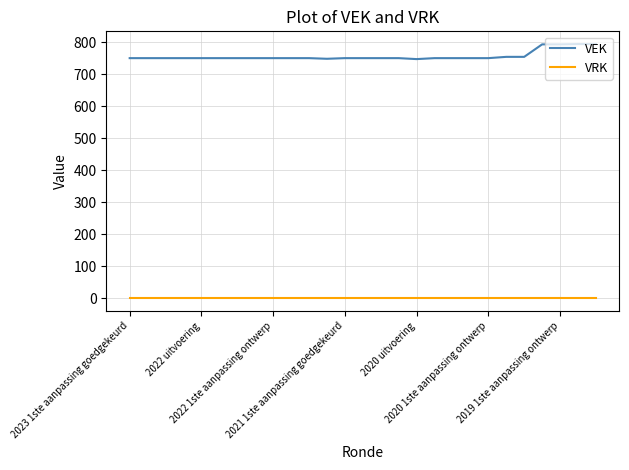

What is the highest value of the VEK series?

794